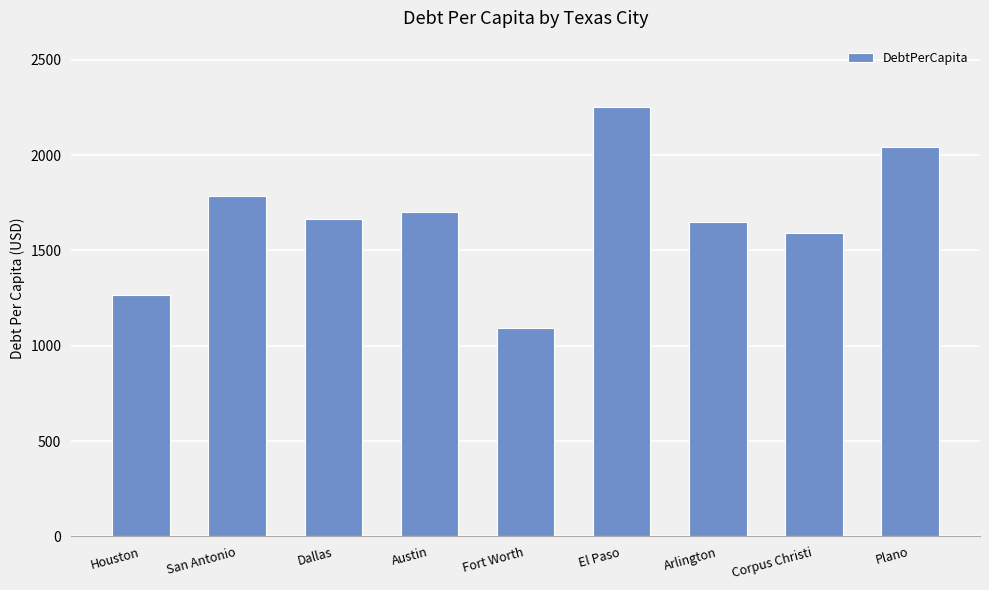

Where is the data nearest to the value 1671?

Dallas